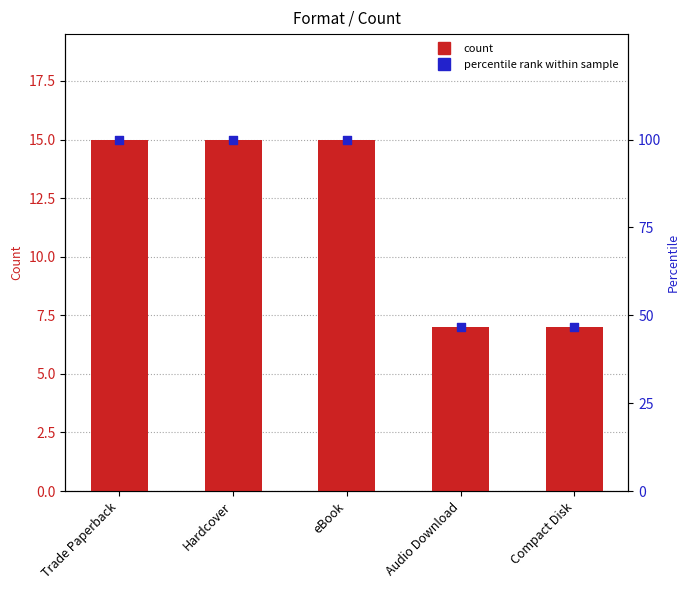

What are all the series names shown in the legend?

Count, percentile rank